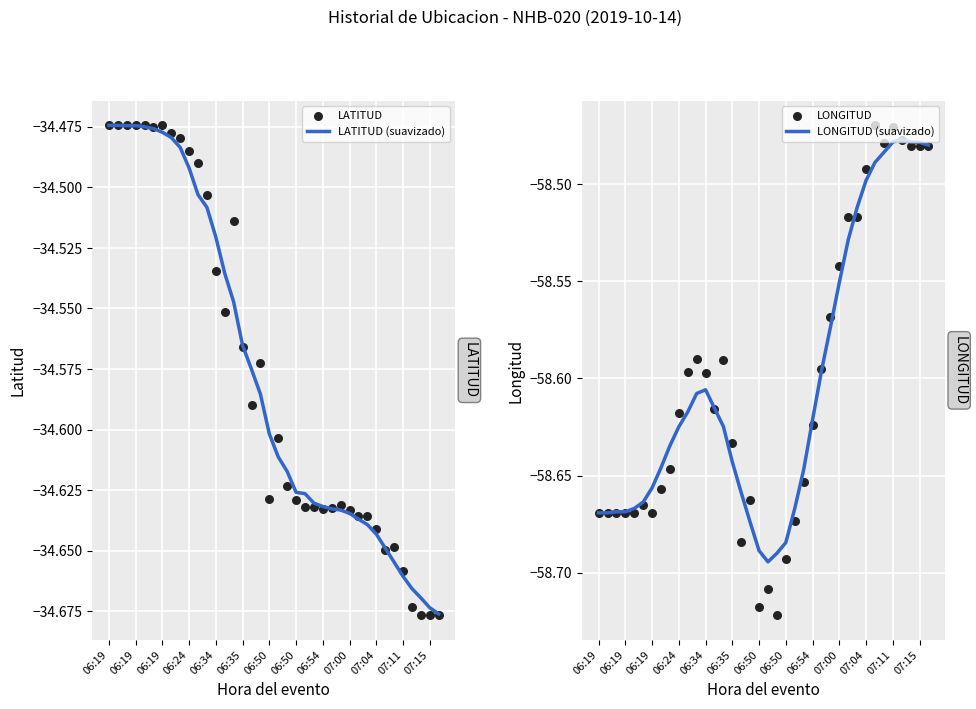

Which series has the largest Y range (max minus min)?

LONGITUD